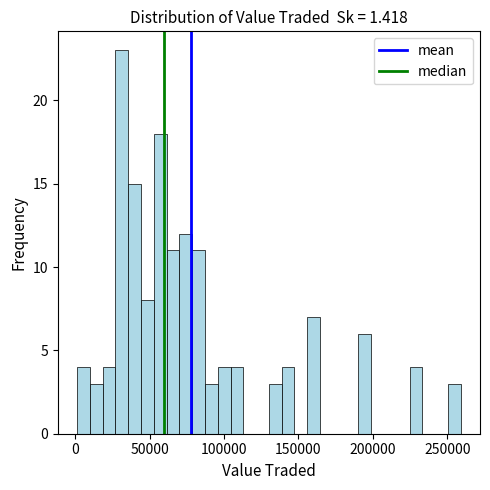

Around what value on the x-axis is the tallest bar? Give the approximate position of its centre, as read against the axis.

30000